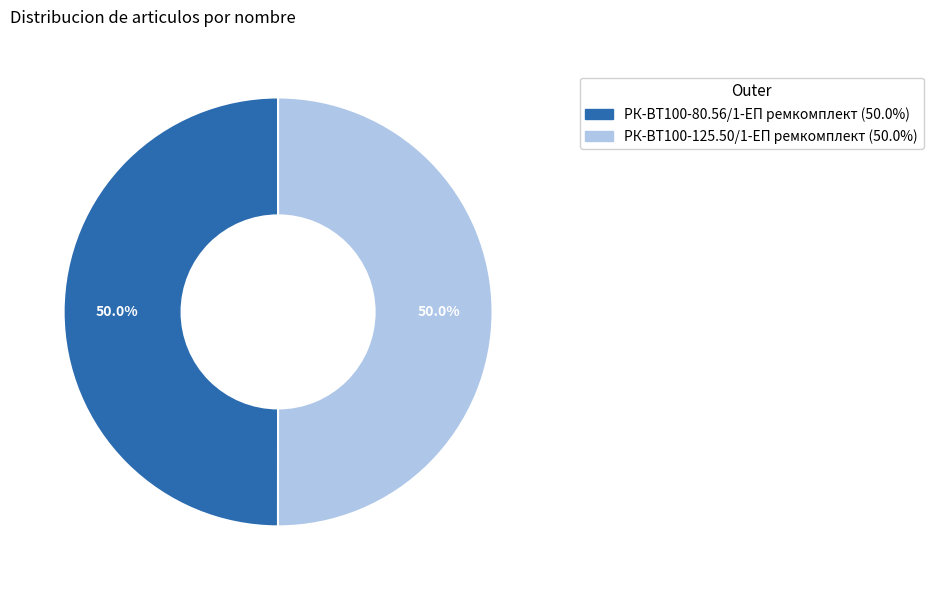

How many slices are in this pie chart?

2